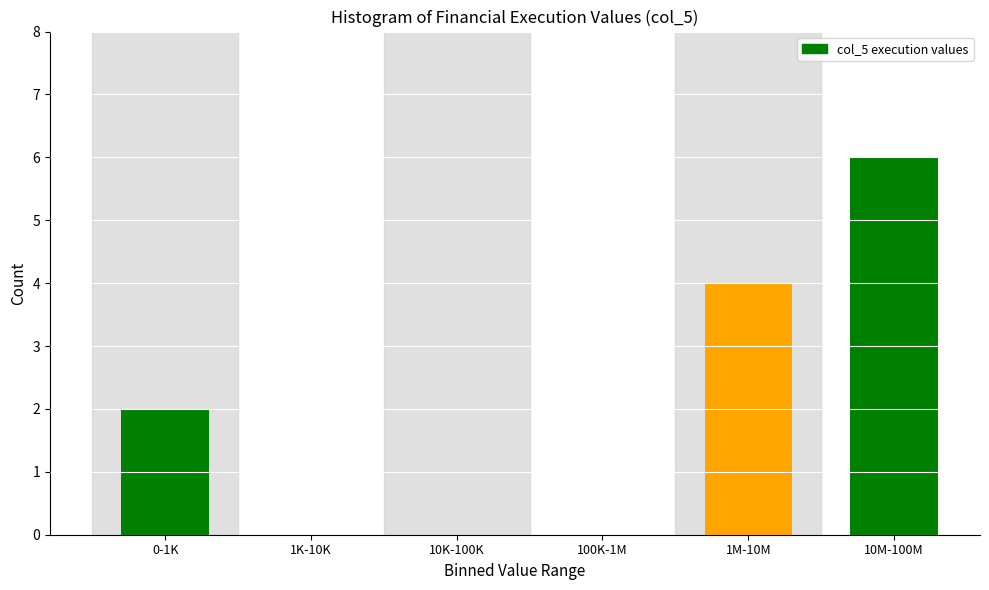

Reading left to right, transcribe all the data shown in this chart.

0-1K=2	1K-10K=0	10K-100K=0	100K-1M=0	1M-10M=4	10M-100M=6